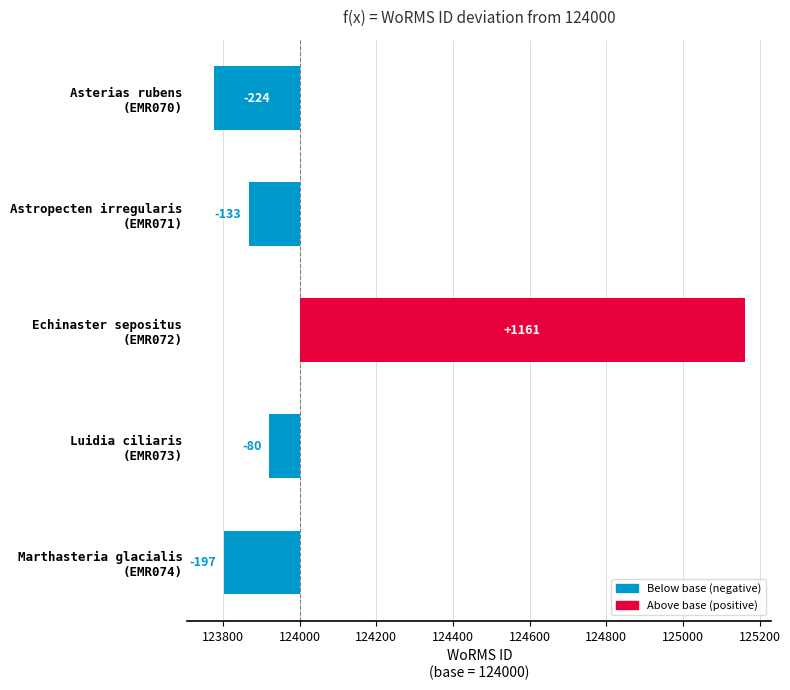

What is the sum of all values?

527